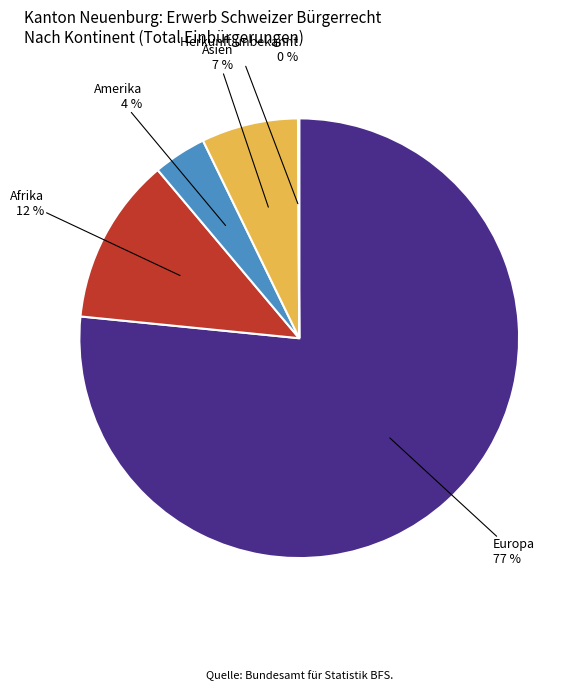

Which slice is the largest?

Europa